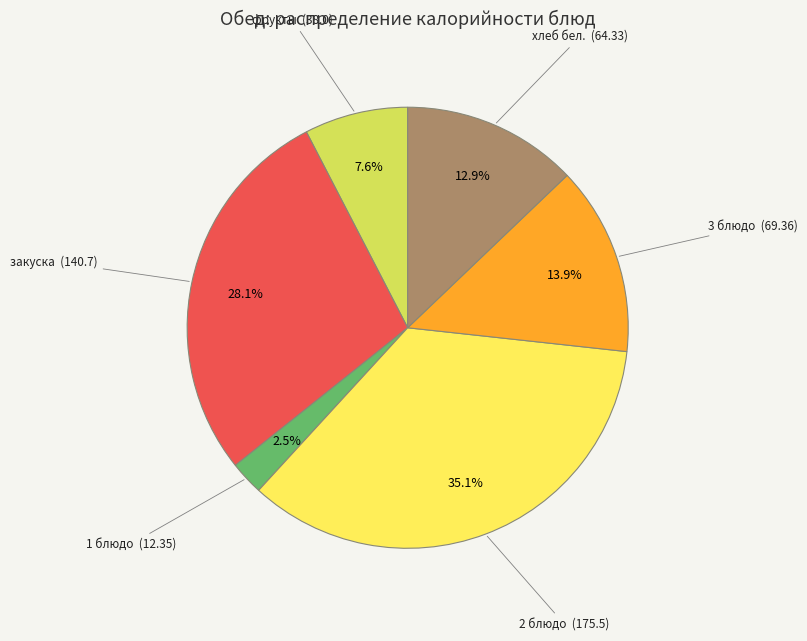

Is there a majority slice in this chart?

No